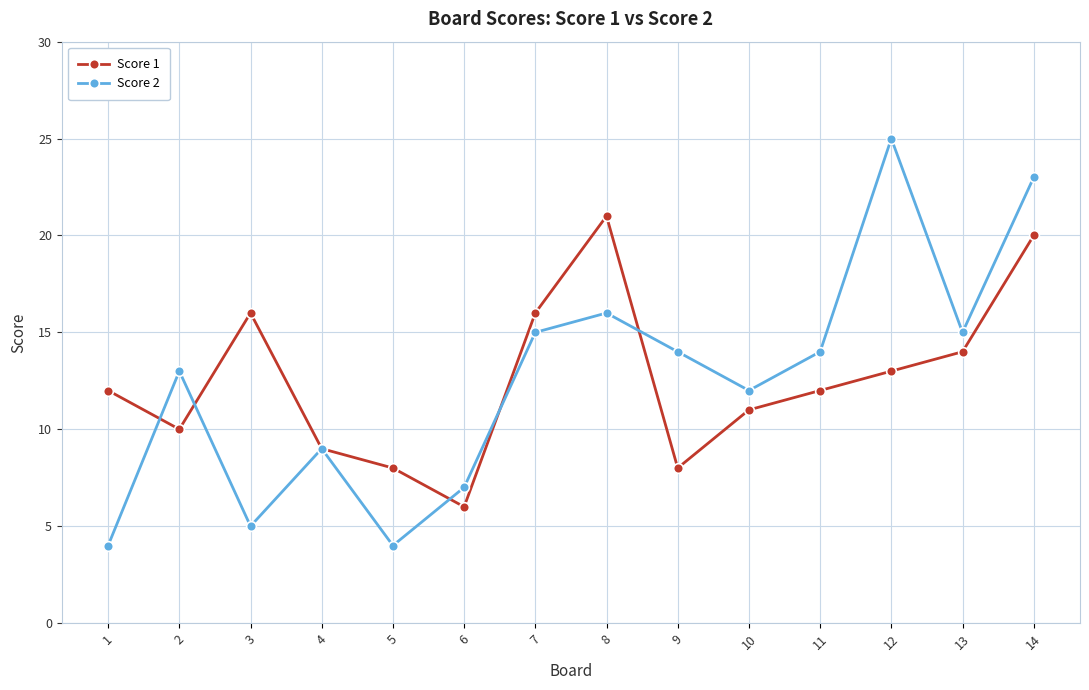

Is the value of Score 1 at 2 greater than the value of Score 2 at 12?

No